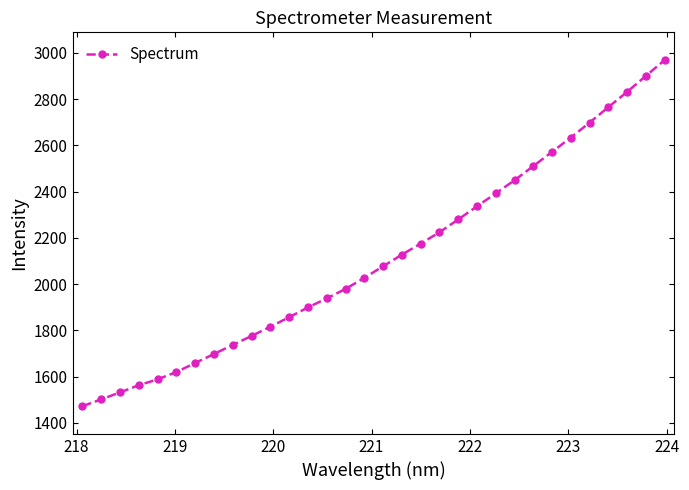

True or false: the data has more than 2 interior local peaks.

False